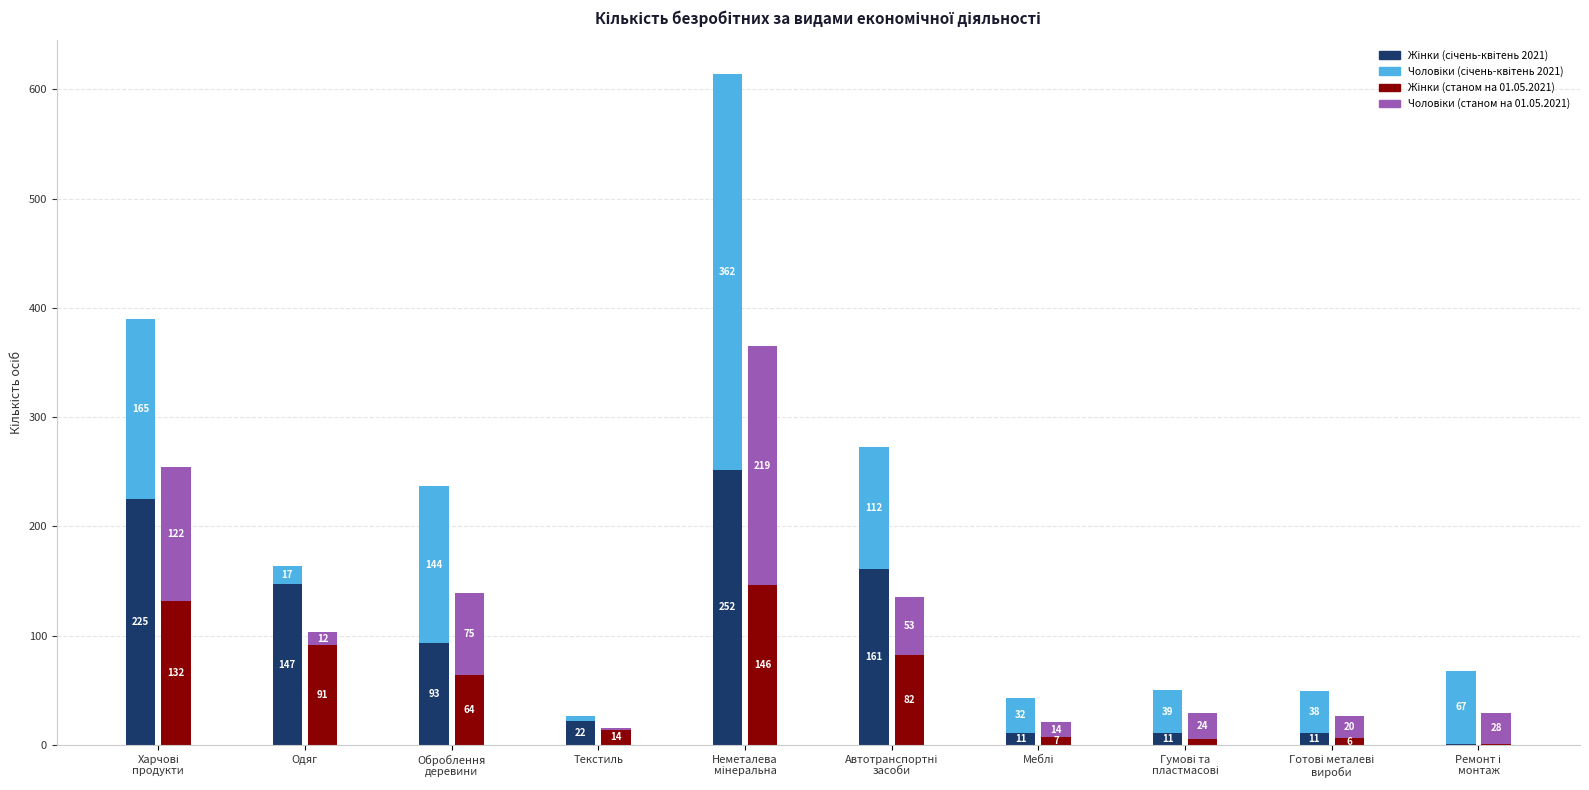

Read the Чоловіки (січень-квітень 2021) value at Неметалева
мінеральна.

362